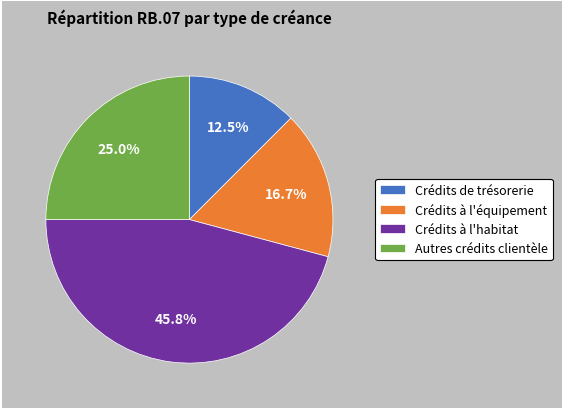

Which category has the smallest portion of the pie?

Crédits de trésorerie